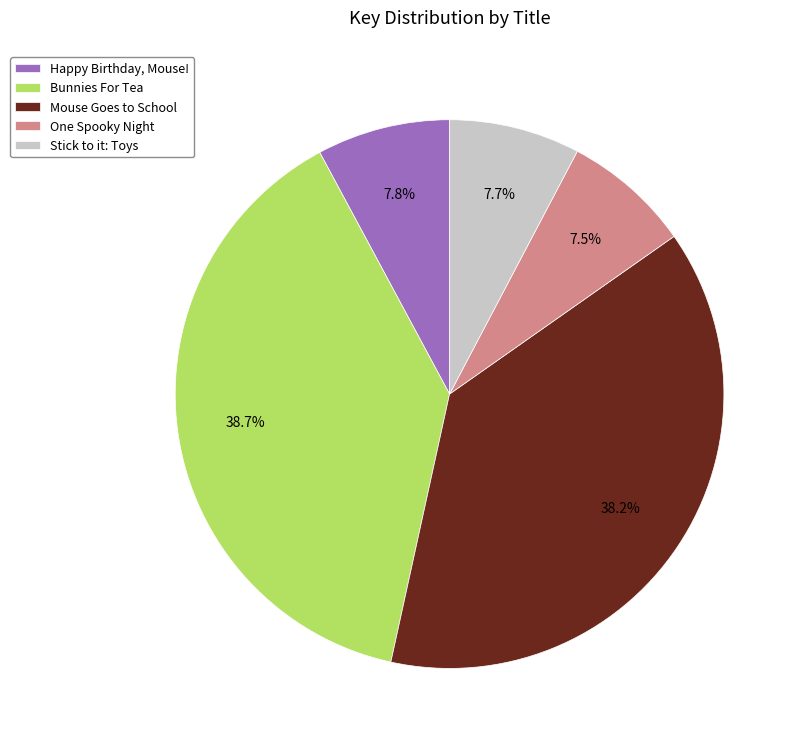

Approximately how many times larger is the value at One Spooky Night compared to Stick to it: Toys?

1.0